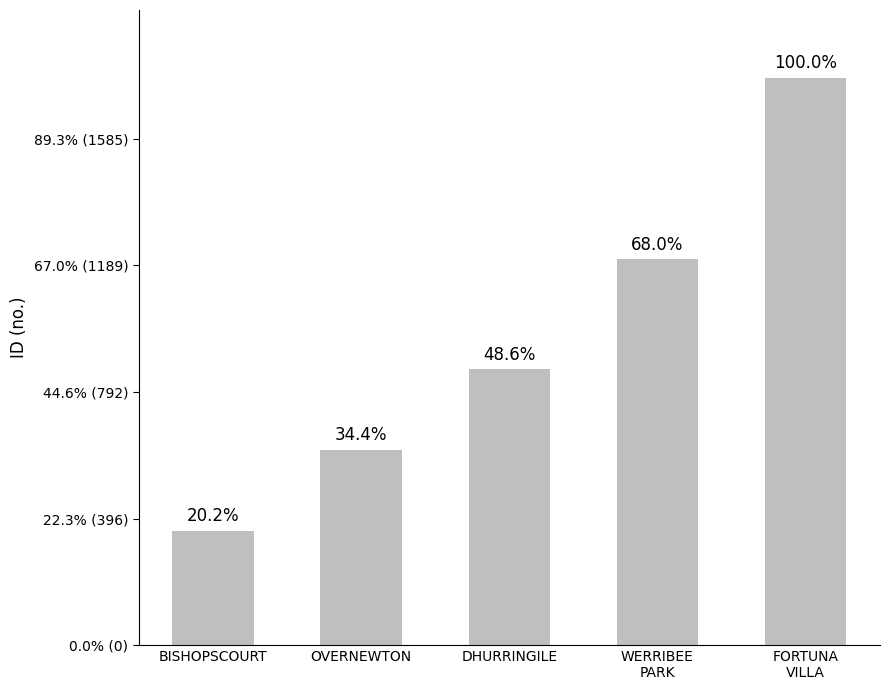

What is the change in value from DHURRINGILE to FORTUNA
VILLA?

+912